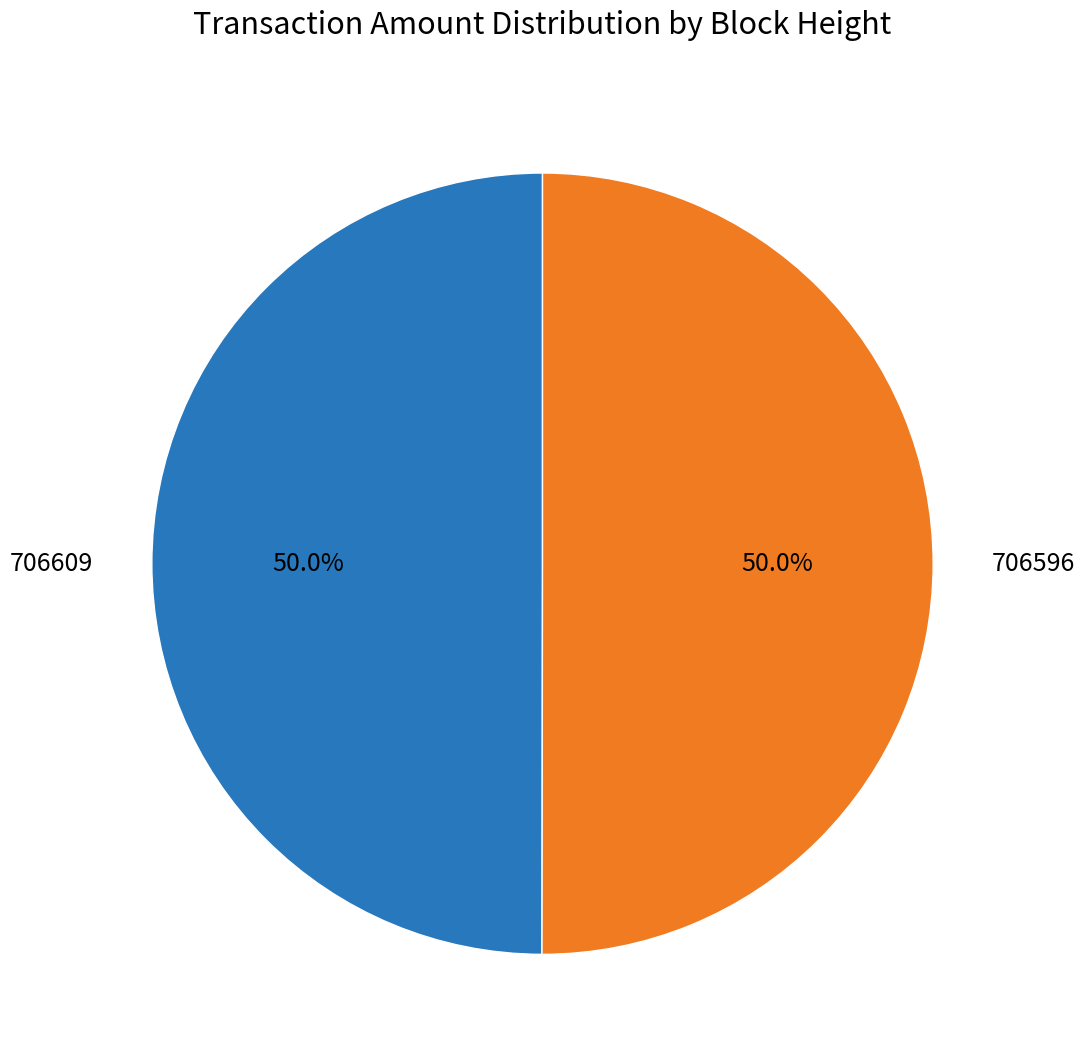

To the nearest percent, what percentage of the pie is 706596?

50%